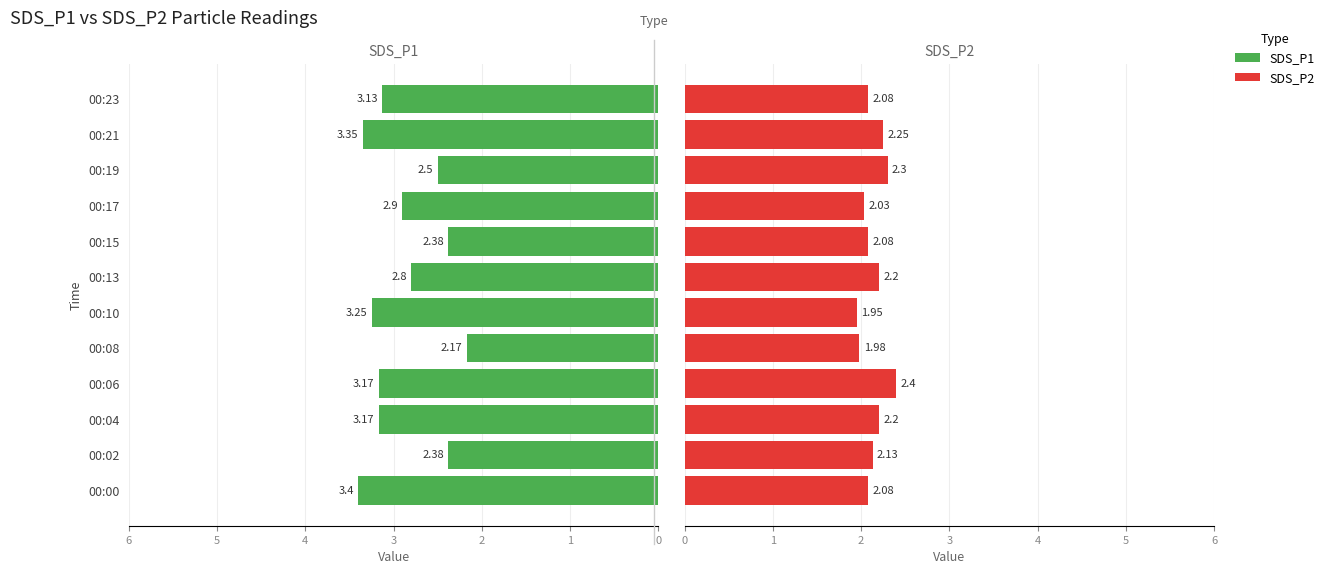

Between 00:02 and 00:21, which series saw the biggest shift?

SDS_P1